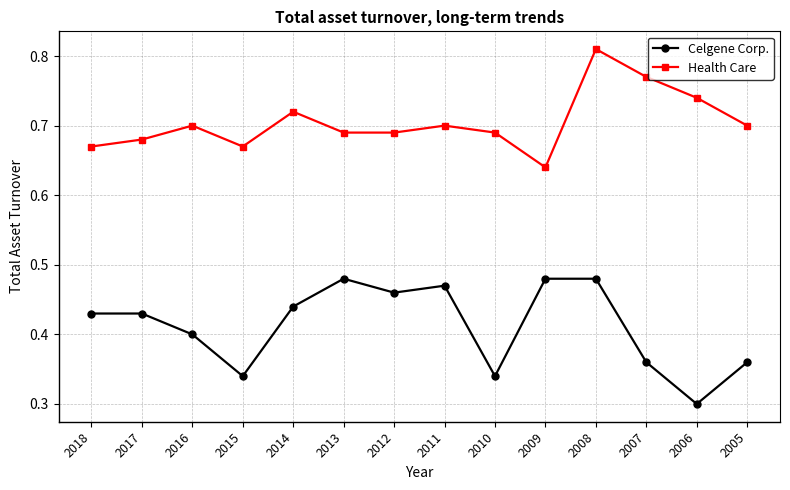

At which label is Health Care closest to 0?

2009